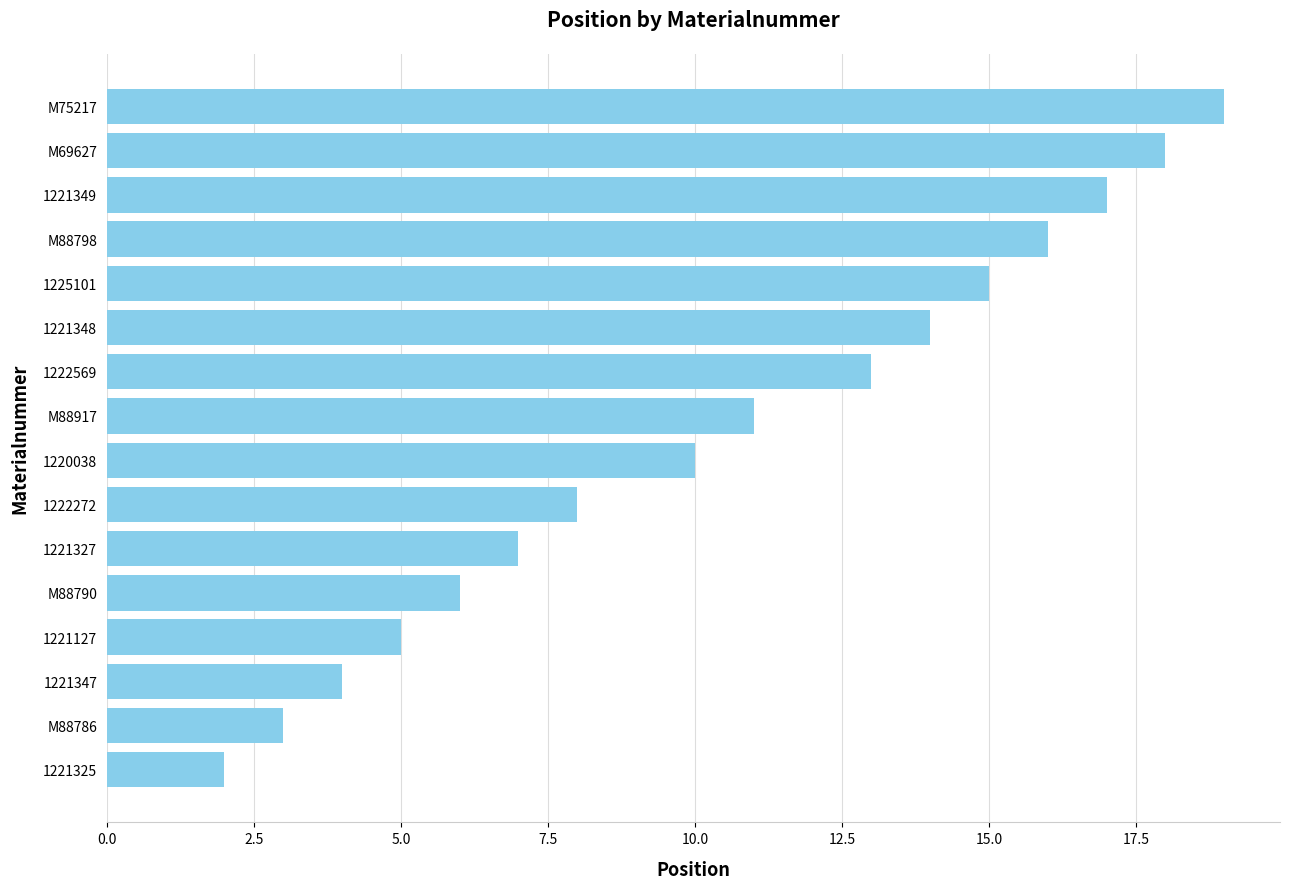

What is the change in value from M88786 to M69627?

+15